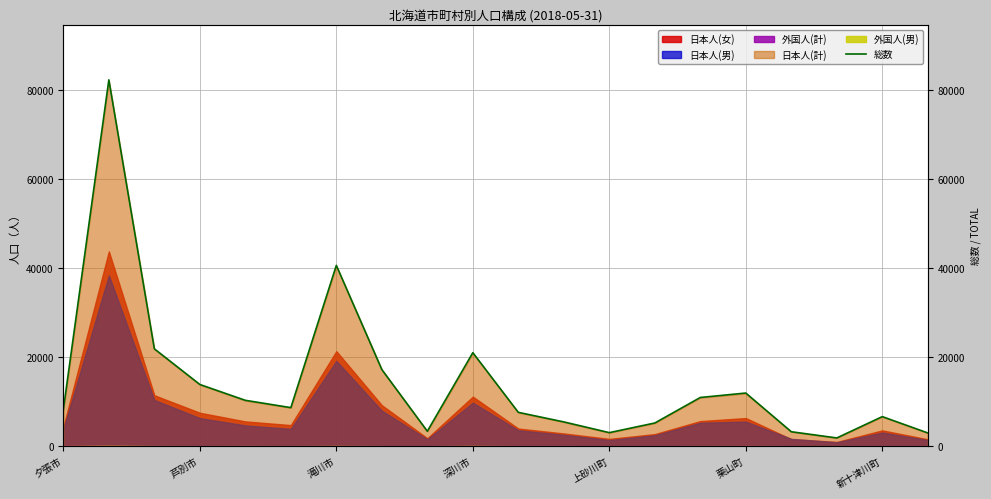

How many points are lower than both their immediate neighbors (excluding endpoints)?

4